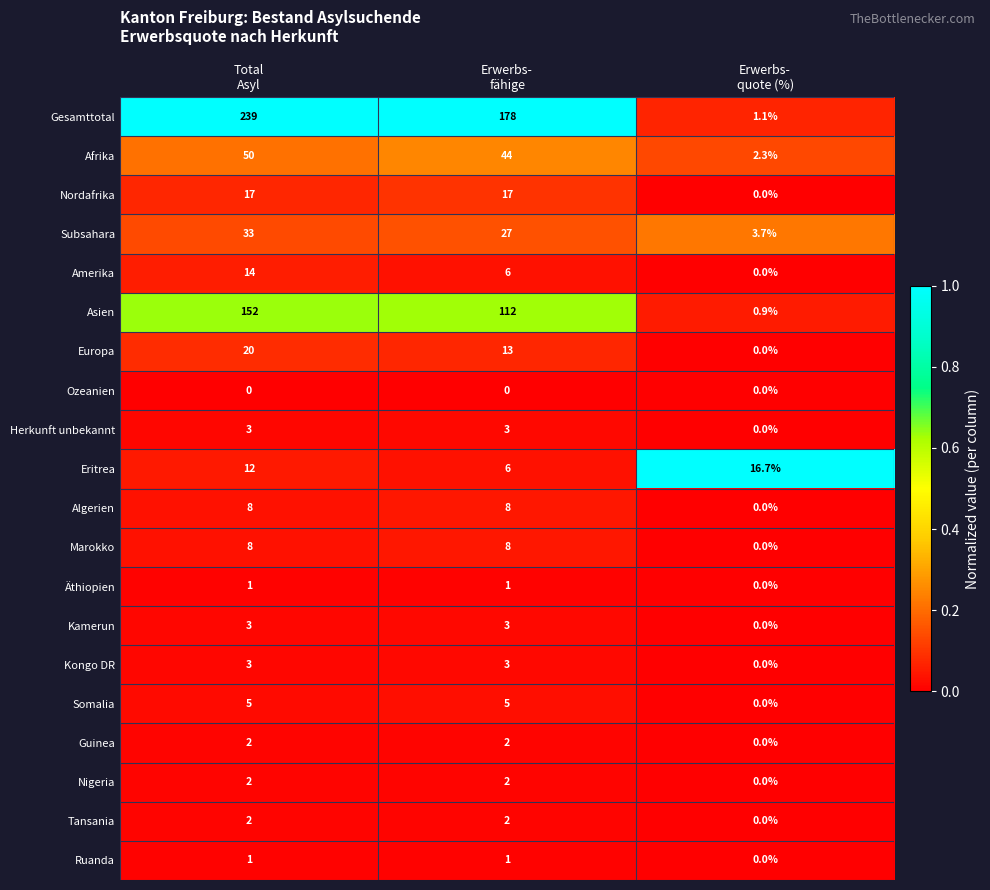

What is the sum of all Asien values?

264.9